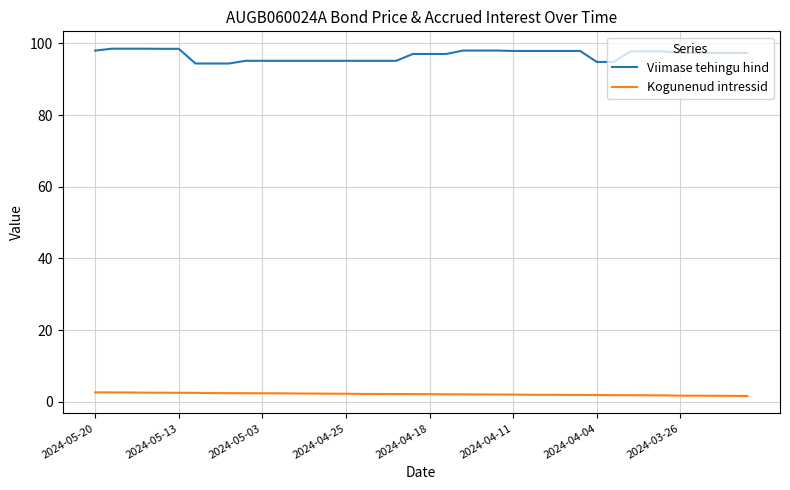

Which series has the largest range (max minus min)?

Viimase tehingu hind